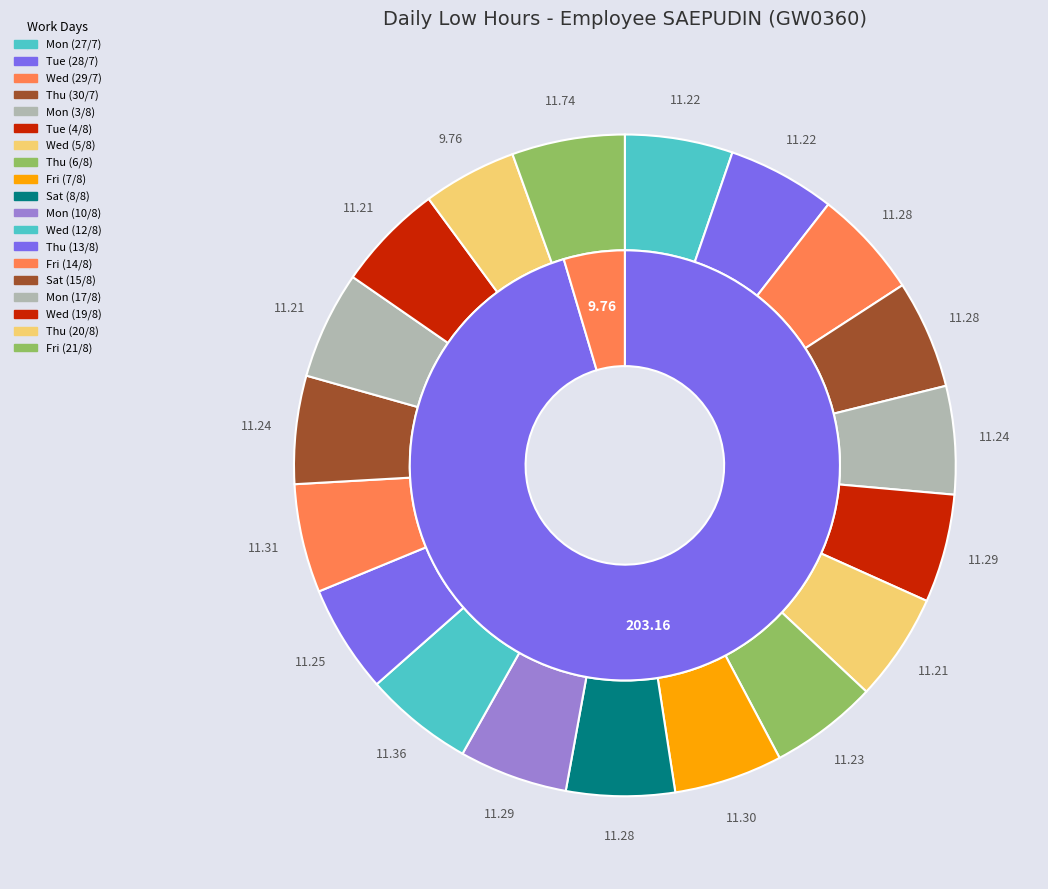

To the nearest percent, what is the average slice percentage?

5%